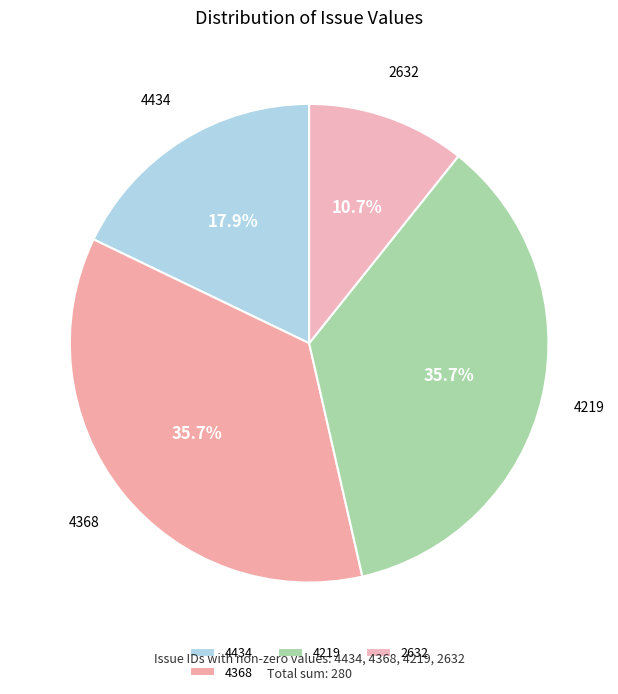

How many slices are in this pie chart?

4